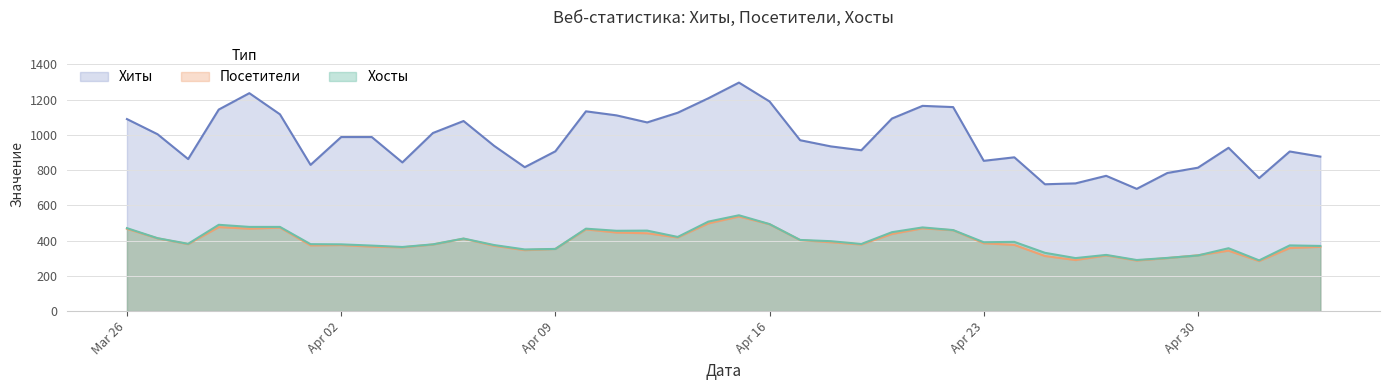

What is the maximum value shown in the chart?

1297